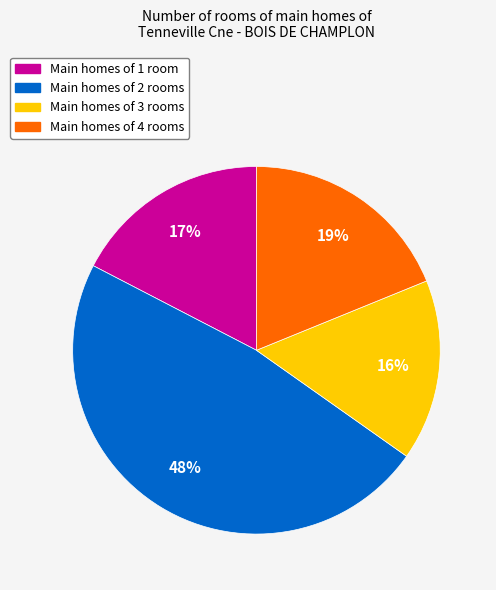

To the nearest percent, what is the difference between the largest and smallest slice percentages?

32%